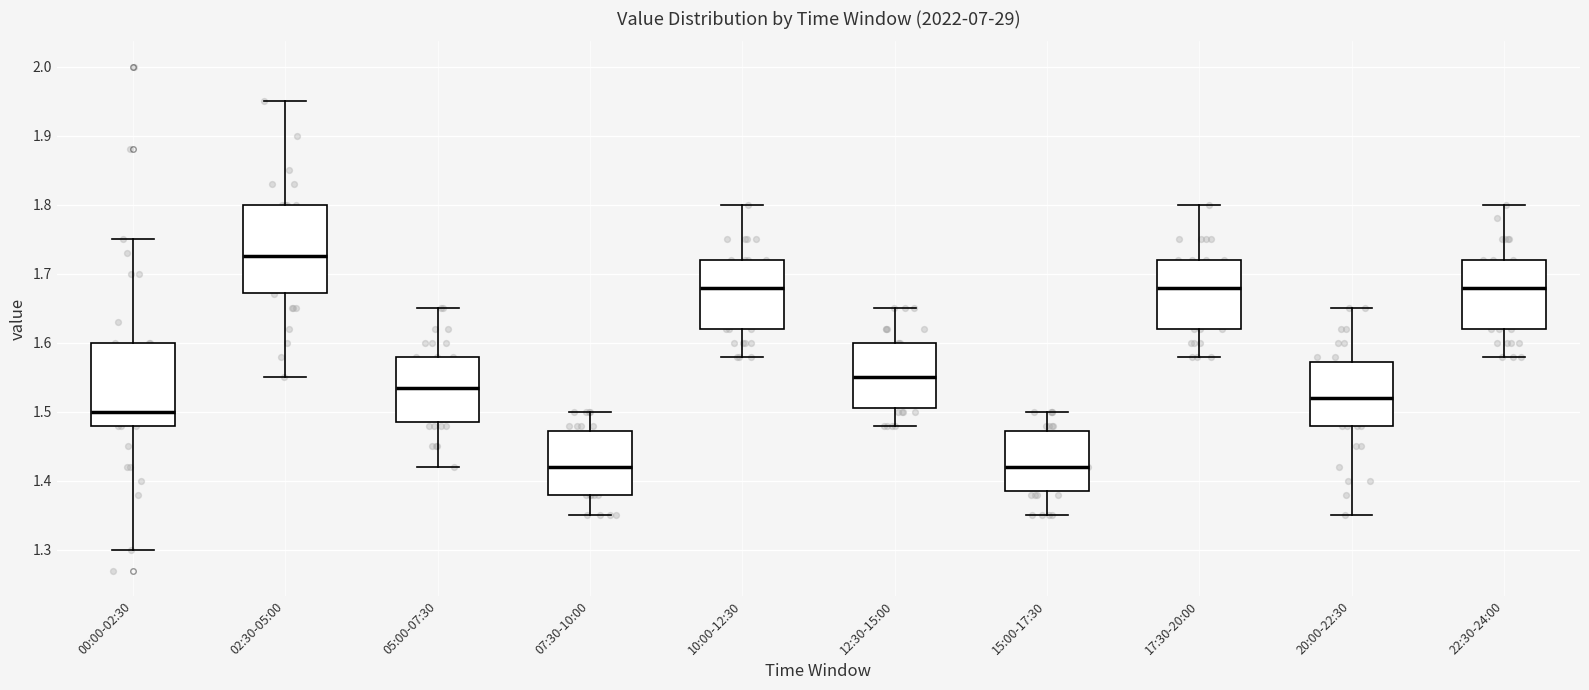

Reading left to right, read every box against the y-axis: the position of its median line, the range the box covers, and the ends of its whiskers. The values are not printed on the chart, so give them approximately, as read against the axis.

00:00-02:30: median 1.50, box 1.48 to 1.60, whiskers 1.30 to 1.75
02:30-05:00: median 1.73, box 1.67 to 1.80, whiskers 1.55 to 1.95
05:00-07:30: median 1.54, box 1.49 to 1.58, whiskers 1.42 to 1.65
07:30-10:00: median 1.42, box 1.38 to 1.47, whiskers 1.35 to 1.50
10:00-12:30: median 1.68, box 1.62 to 1.72, whiskers 1.58 to 1.80
12:30-15:00: median 1.55, box 1.51 to 1.60, whiskers 1.48 to 1.65
15:00-17:30: median 1.42, box 1.39 to 1.47, whiskers 1.35 to 1.50
17:30-20:00: median 1.68, box 1.62 to 1.72, whiskers 1.58 to 1.80
20:00-22:30: median 1.52, box 1.48 to 1.57, whiskers 1.35 to 1.65
22:30-24:00: median 1.68, box 1.62 to 1.72, whiskers 1.58 to 1.80